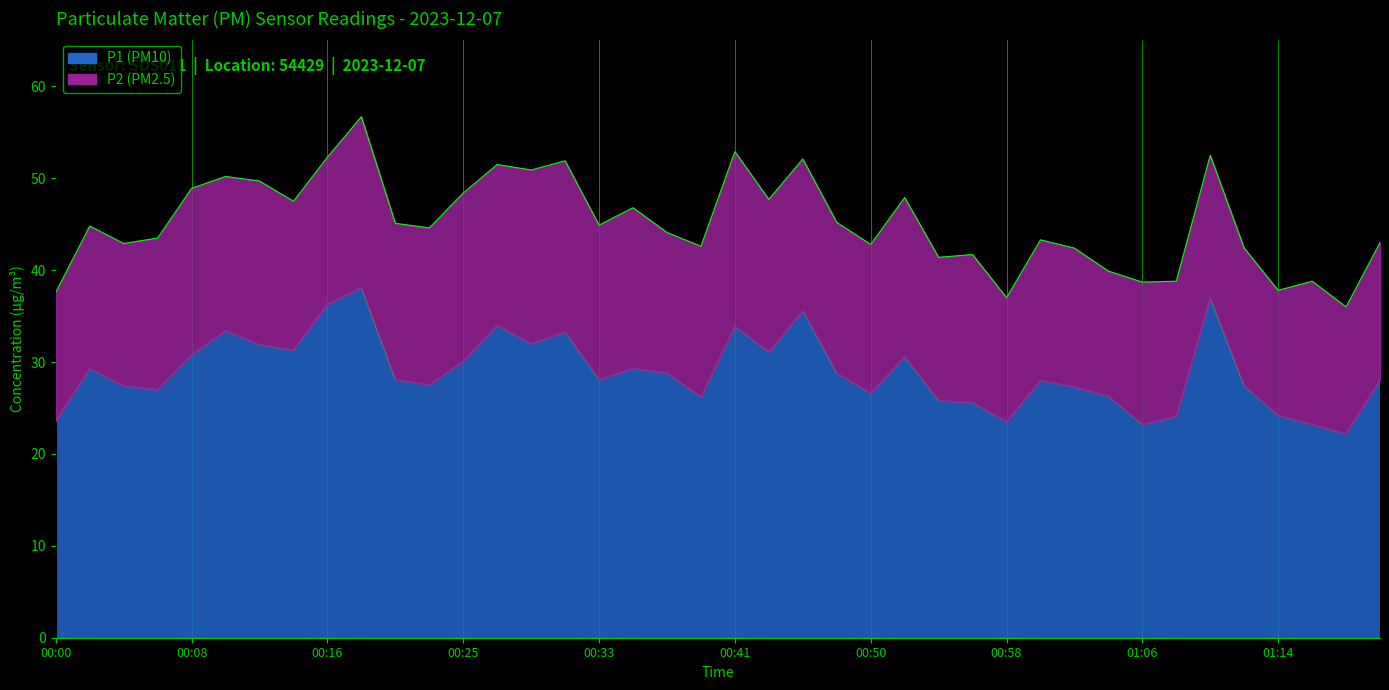

Reading left to right, extract all data points from this chart.

23.6	29.3	27.4	27.0	30.8	33.4	31.9	31.3	36.3	38.1	28.1	27.5	30.1	34.0	32.0	33.3	28.1	29.3	28.8	26.2	33.9	31.1	35.6	28.8	26.6	30.6	25.8	25.6	23.5	28.0	27.3	26.3	23.2	24.1	37.0	27.4	24.2	23.2	22.2	28.1